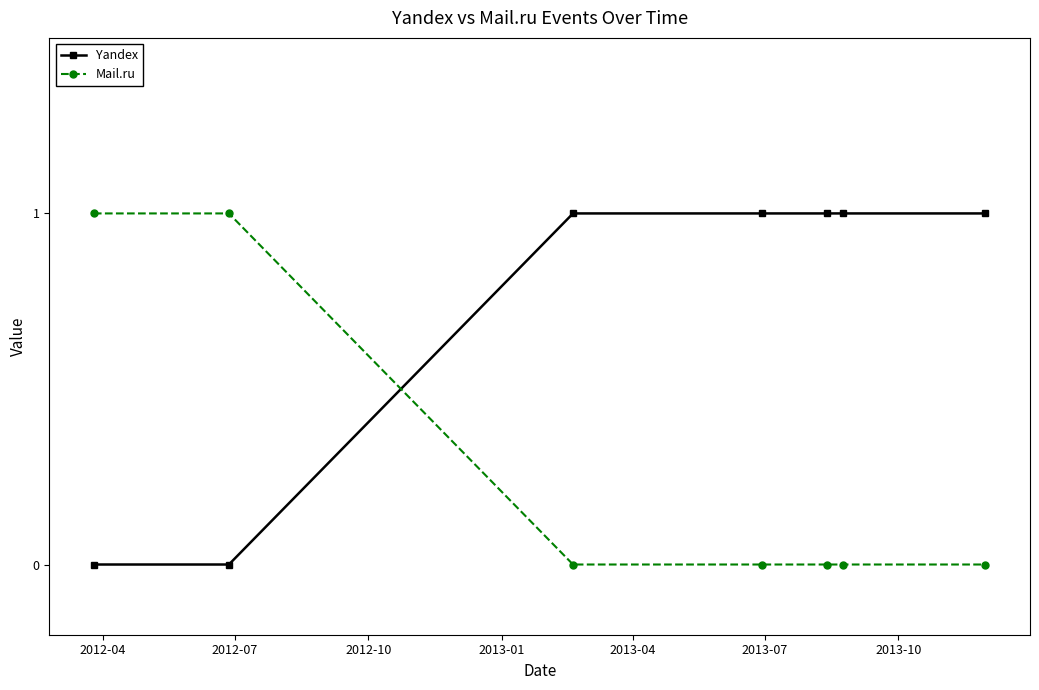

Which series ends up on top after the final intersection of Mail.ru and Yandex?

Yandex